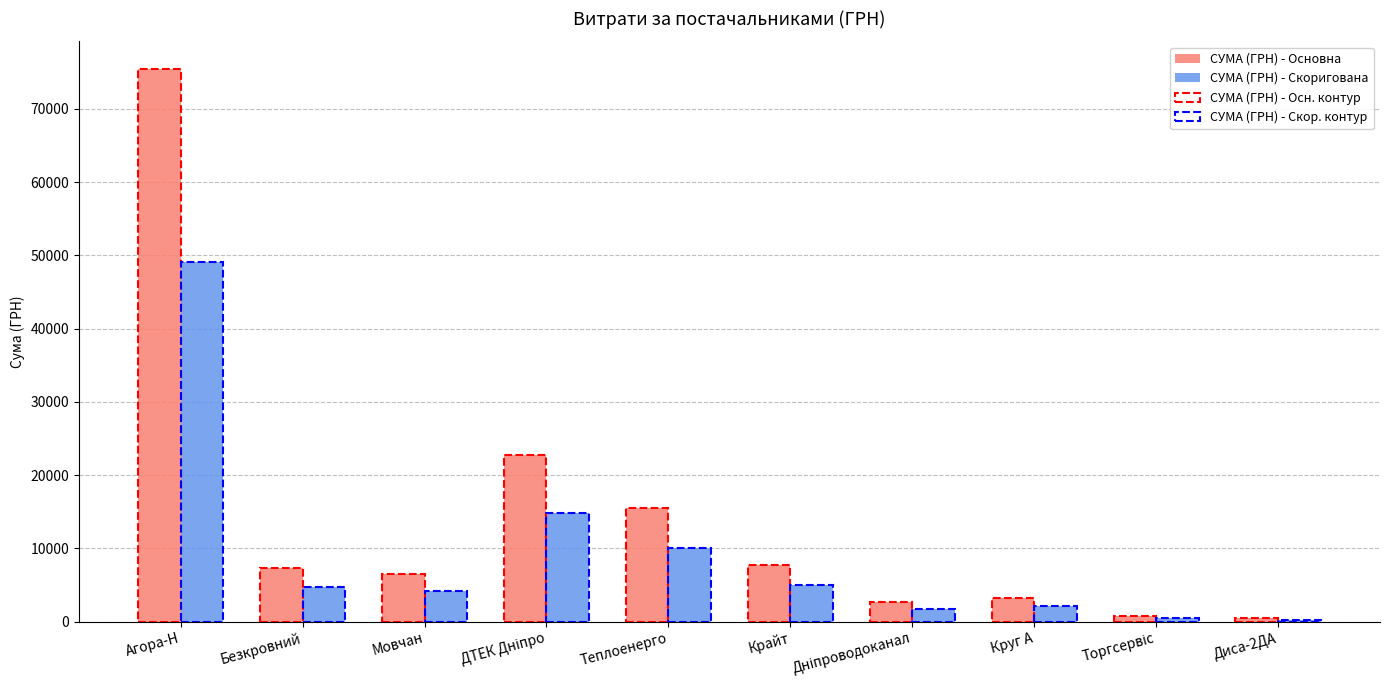

Read the СУМА (ГРН) - Основна value at Крайт.

7757.3